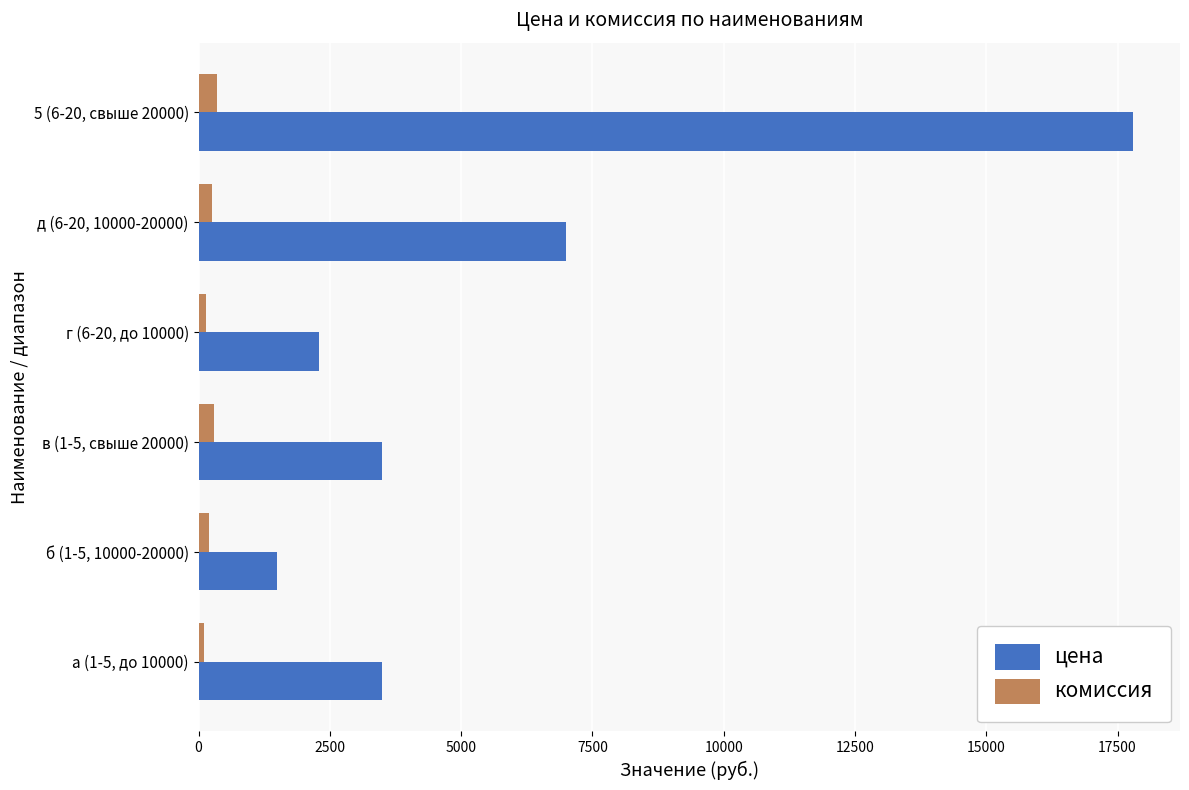

What is the difference between the maximum and minimum values in the комиссия series?

250